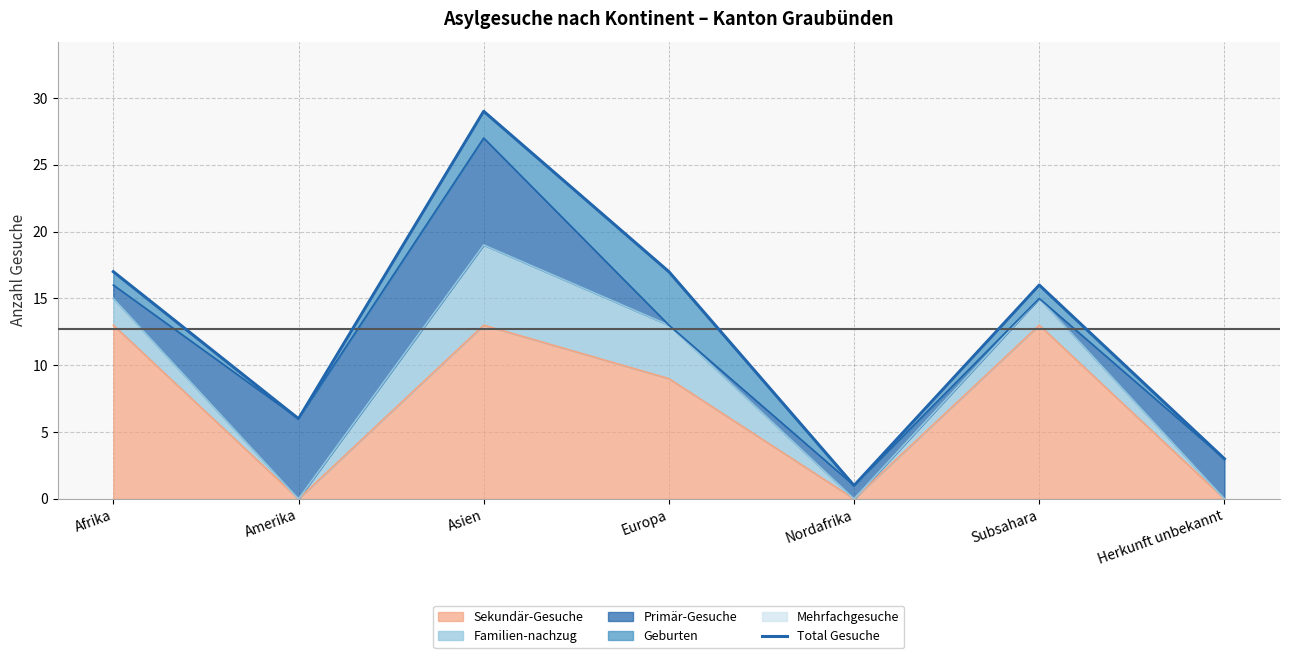

How many data points are less than 16?

3